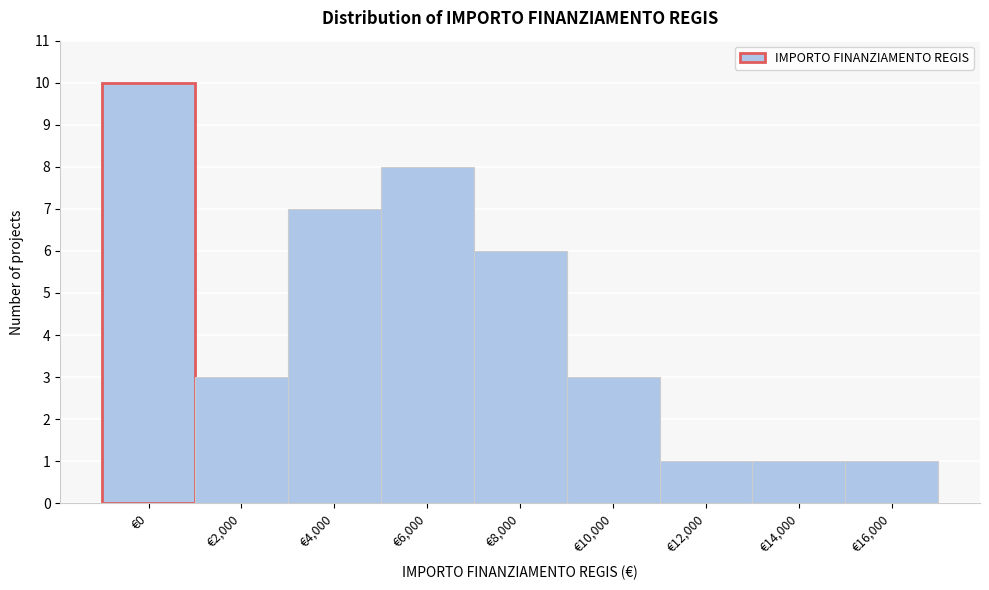

Reading left to right, list all the values displayed in this chart.

€0=10	€2,000=3	€4,000=7	€6,000=8	€8,000=6	€10,000=3	€12,000=1	€14,000=1	€16,000=1